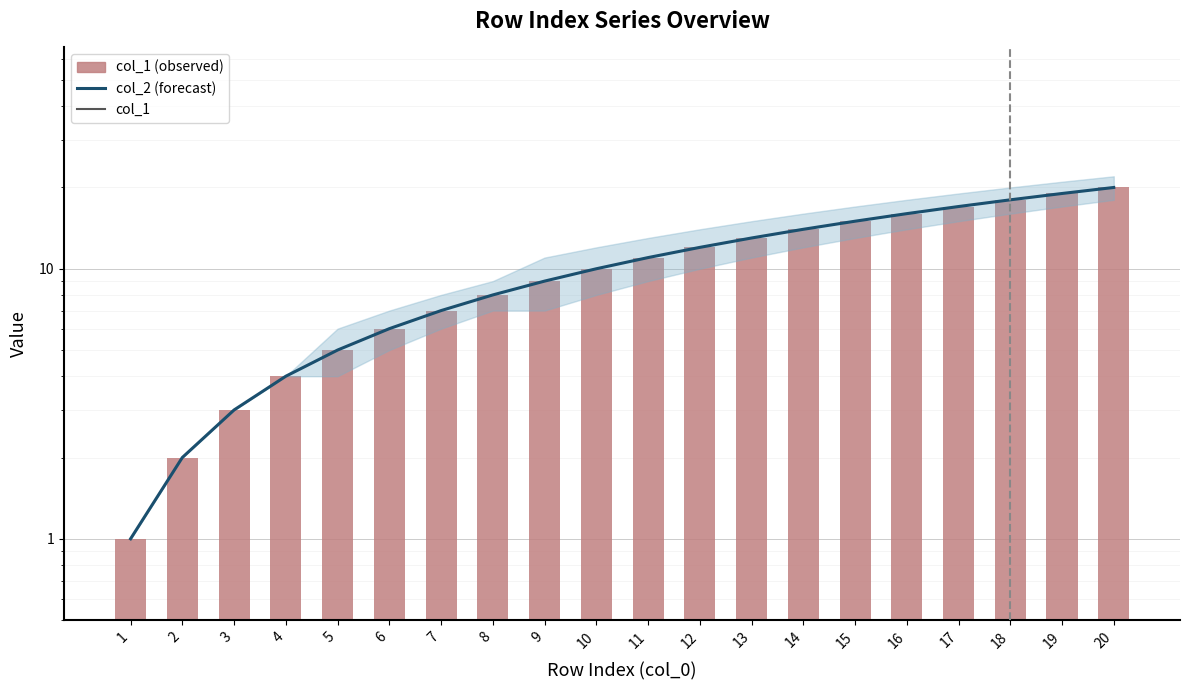

What is the difference between the highest and lowest values at 17?

17